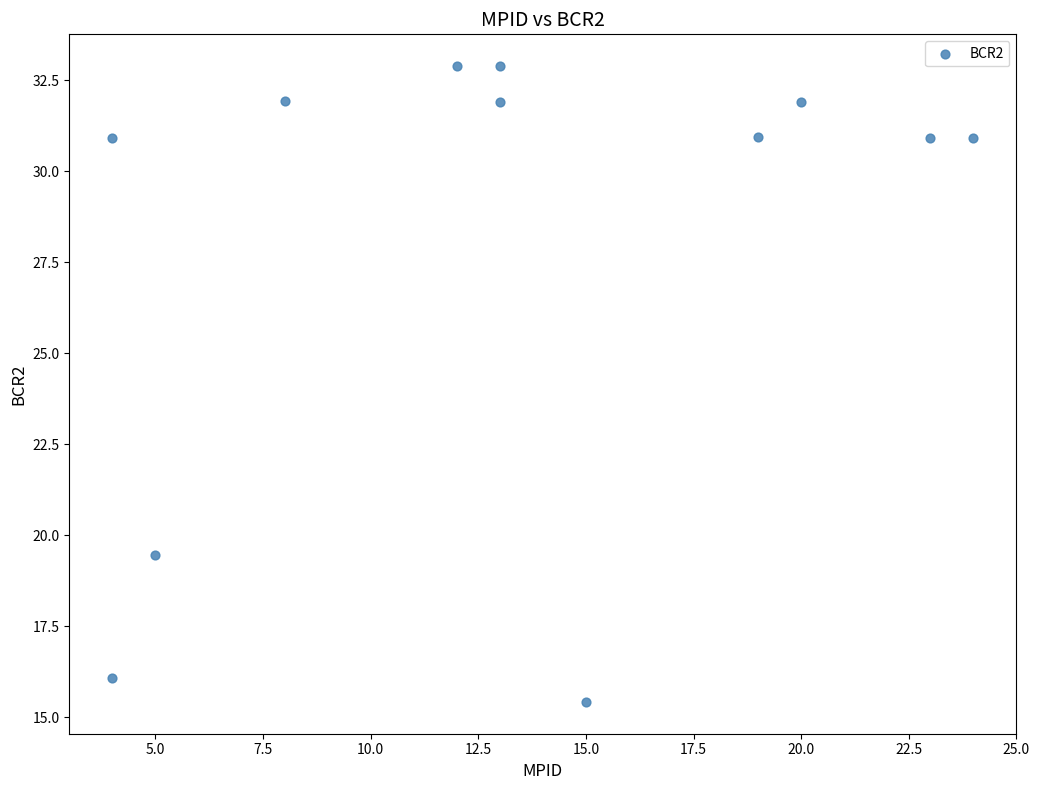

What is the range of X values (max minus min)?

20.0